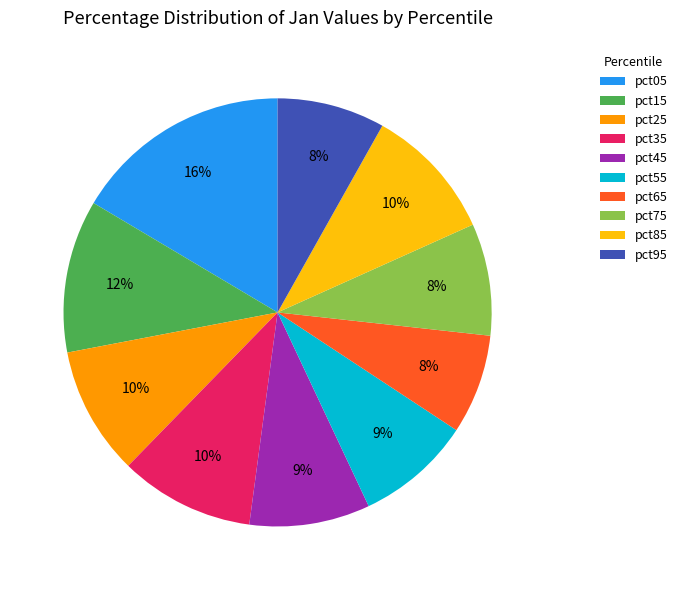

Combined, do pct45 and pct25 account for over 50%?

No